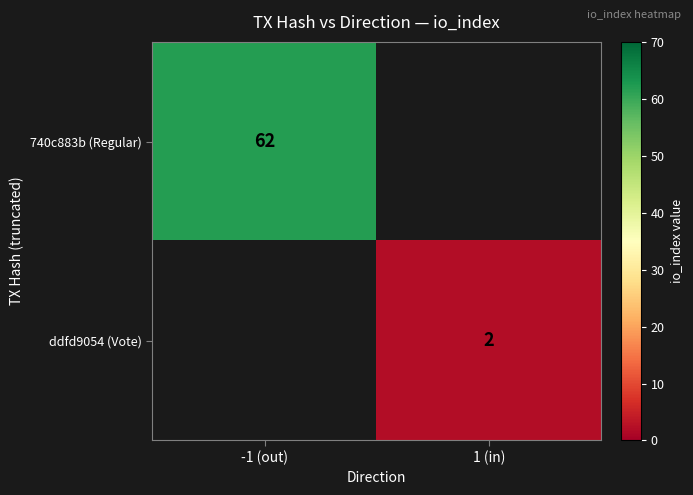

The value of 740c883b (Regular) at -1 (out) is 21. True or false?

False